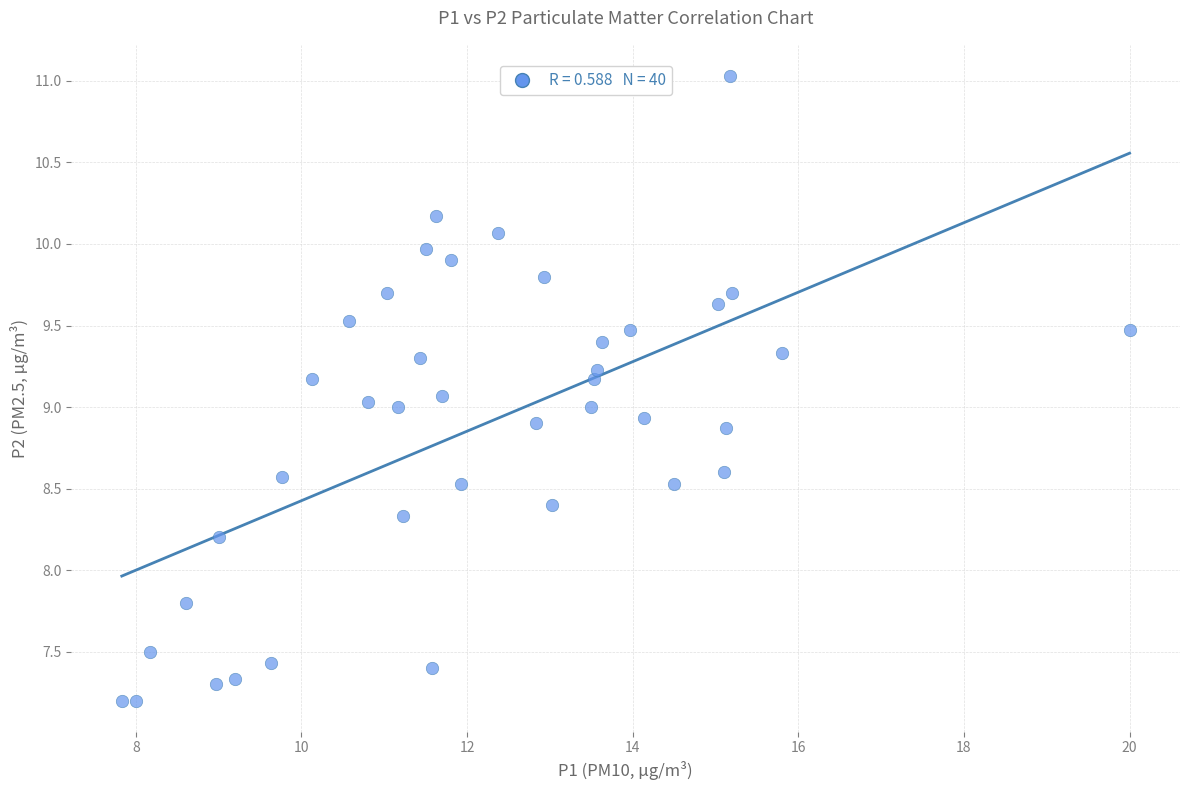

What is the range of X values (max minus min)?

12.2